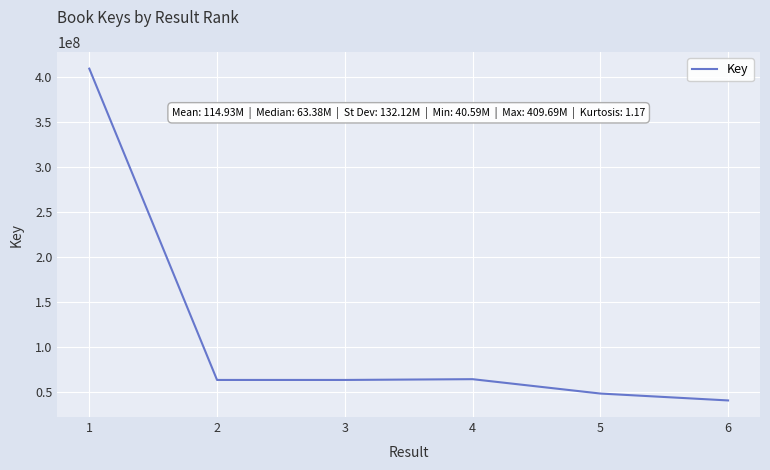

What is the change in value from 1 to 5?

-361420032